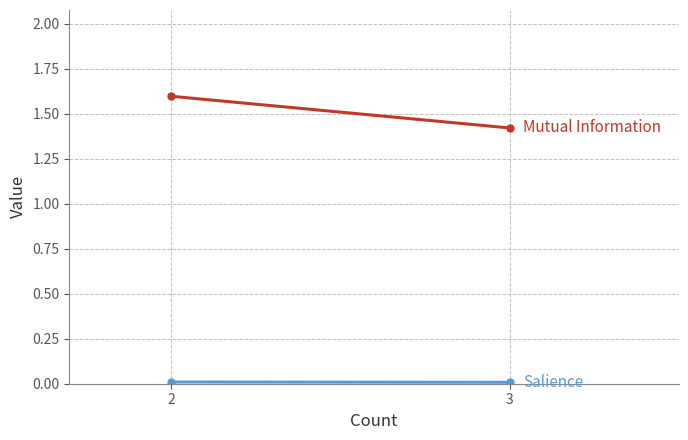

What is the difference between the maximum and minimum values in the Mutual Information series?

0.2